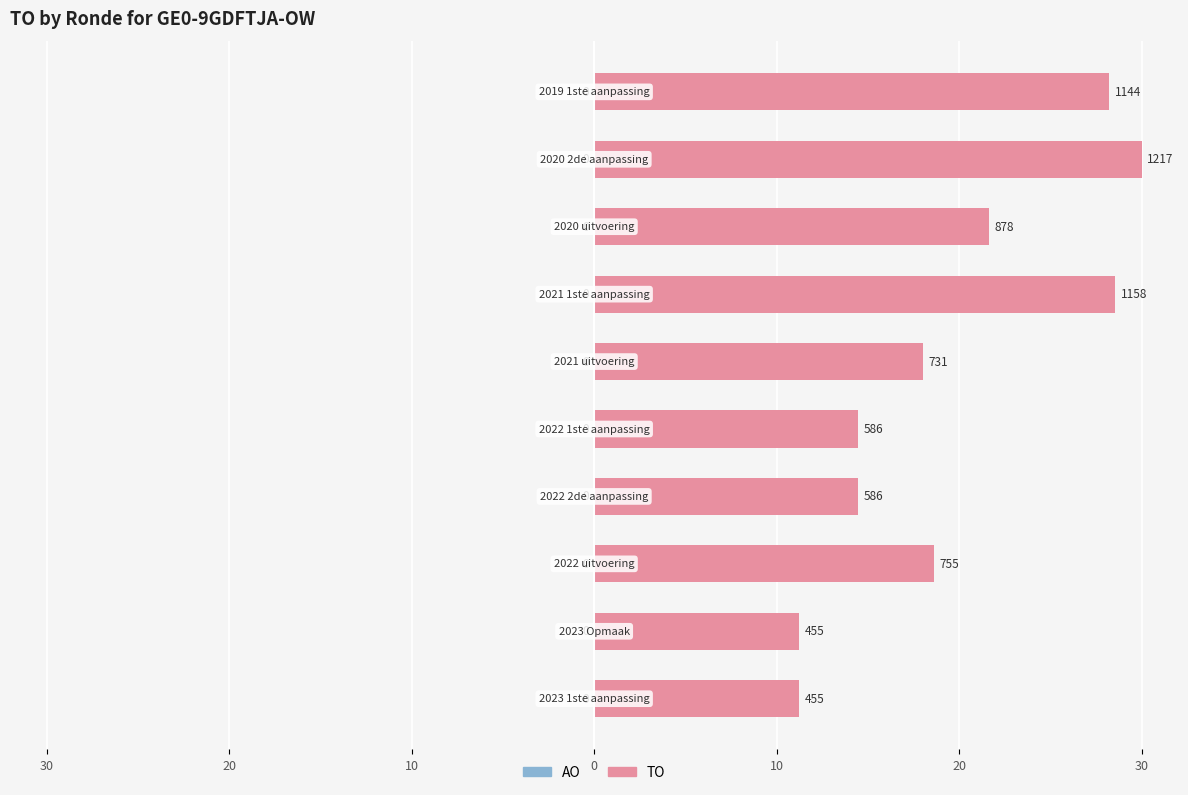

What is the greatest value displayed?

30.0